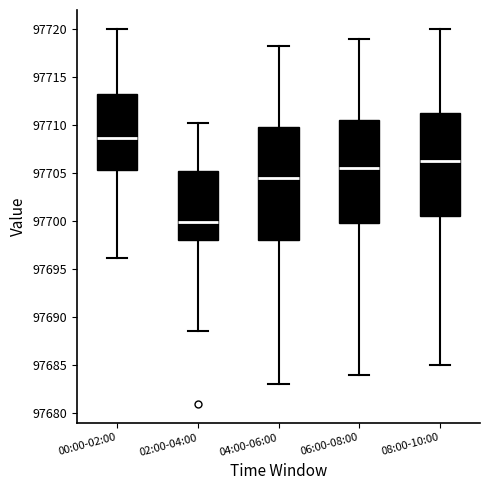

Reading left to right, transcribe this box plot: for each box, give where its median line is, the range the box spans, and where its two whiskers end, as read against the y-axis. The values are not printed on the chart, so give them approximately, as read against the axis.

00:00-02:00: median 97708.5, box 97705.5 to 97713.5, whiskers 97696.0 to 97720.0
02:00-04:00: median 97700.0, box 97698.0 to 97705.5, whiskers 97688.5 to 97710.0
04:00-06:00: median 97704.5, box 97698.0 to 97710.0, whiskers 97683.0 to 97718.5
06:00-08:00: median 97705.5, box 97700.0 to 97710.5, whiskers 97684.0 to 97719.0
08:00-10:00: median 97706.5, box 97700.5 to 97711.5, whiskers 97685.0 to 97720.0